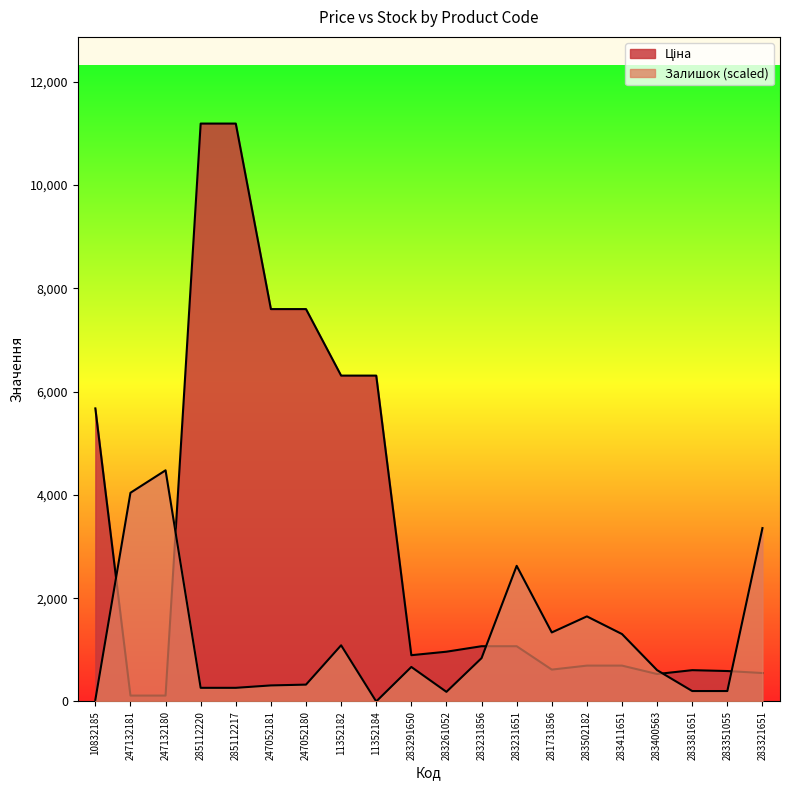

What is the difference between the highest and lowest values at 283502182?

952.9